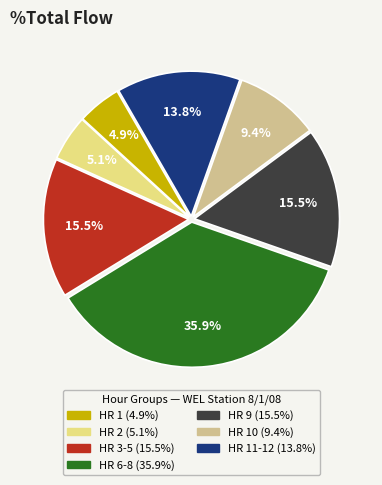

Is there a majority slice in this chart?

No